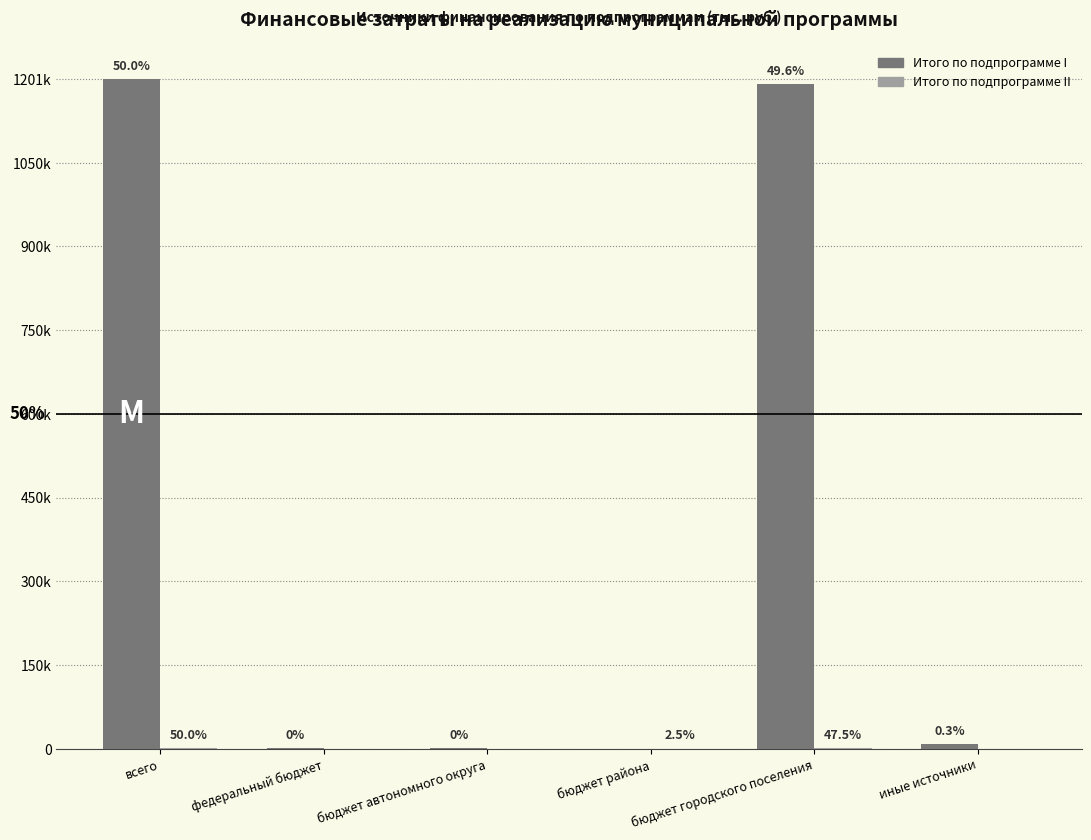

Is it true that Итого по подпрограмме I equals 1227.9 at федеральный бюджет?

True